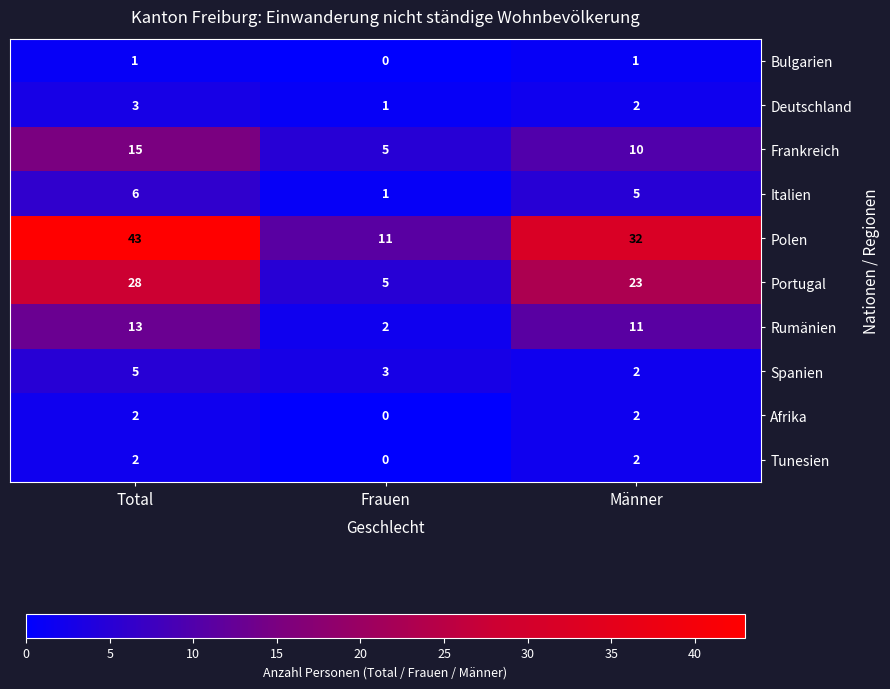

Reading right to left, extract all data points from this chart.

Bulgarien: 1	0	1
Deutschland: 2	1	3
Frankreich: 10	5	15
Italien: 5	1	6
Polen: 32	11	43
Portugal: 23	5	28
Rumänien: 11	2	13
Spanien: 2	3	5
Afrika: 2	0	2
Tunesien: 2	0	2